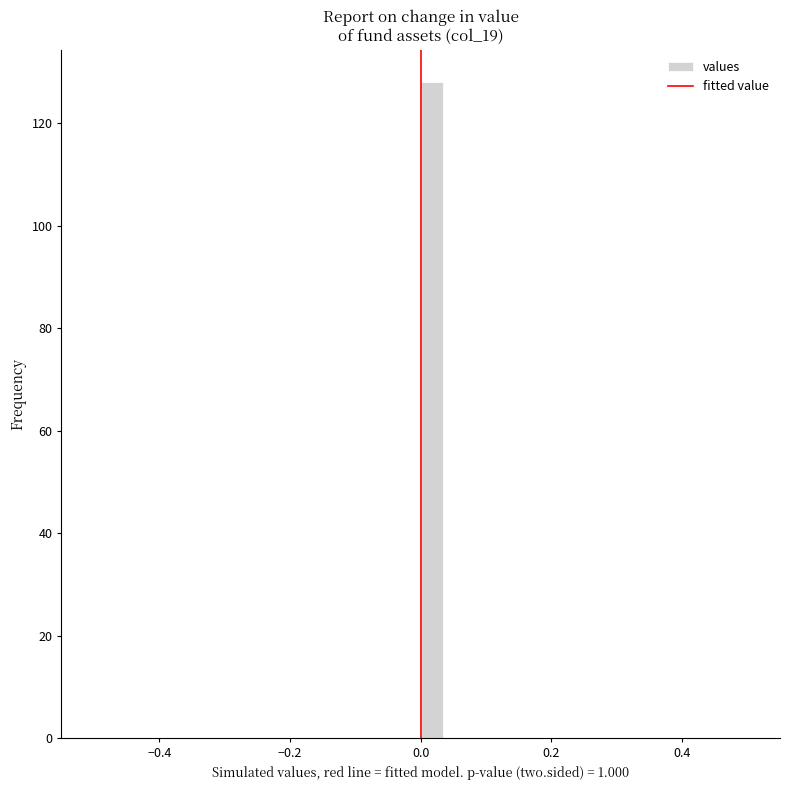

Read against the x-axis, roughly where is the centre of the tallest bar?

0.02